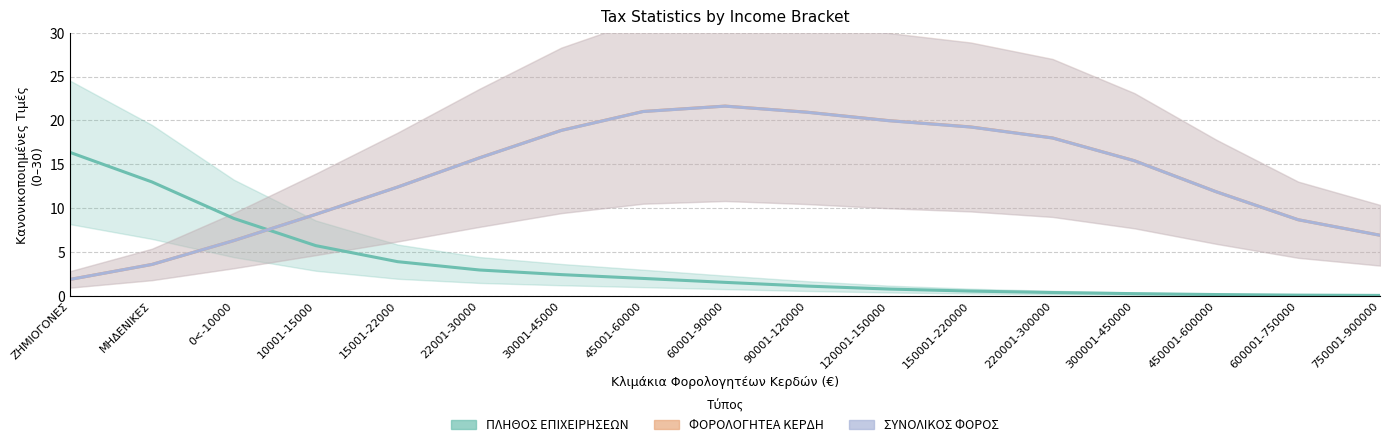

Between 30001-45000 and 220001-300000, which series saw the biggest shift?

ΠΛΗΘΟΣ ΕΠΙΧΕΙΡΗΣΕΩΝ